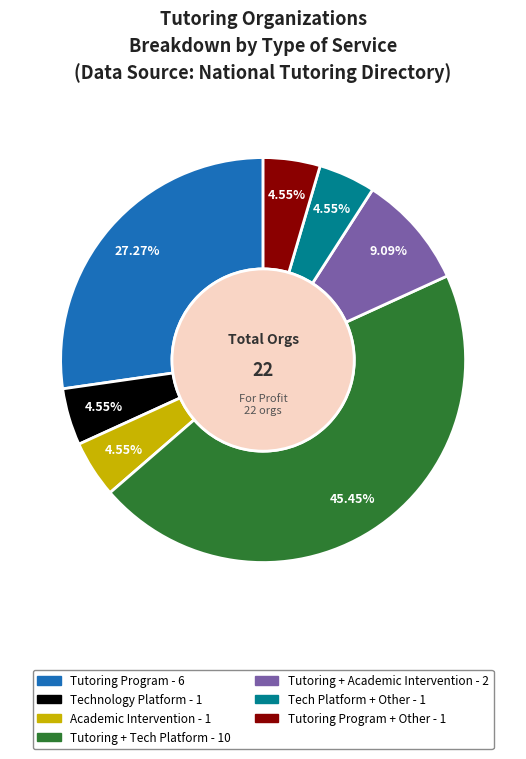

Is there any slice that represents more than half of the pie?

No